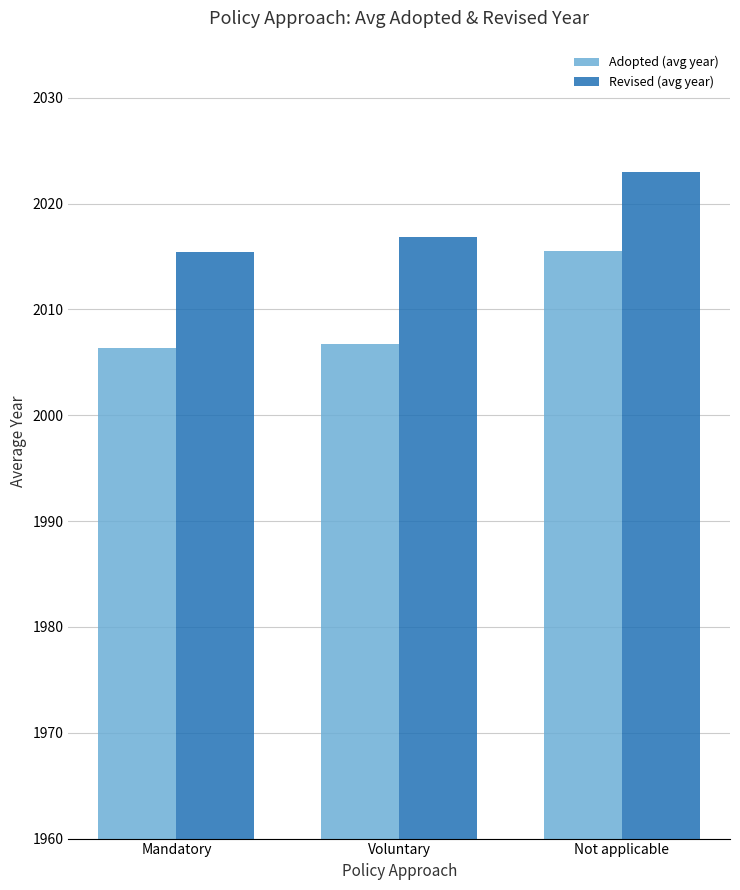

How many values in the Revised (avg year) series are below 2016?

1